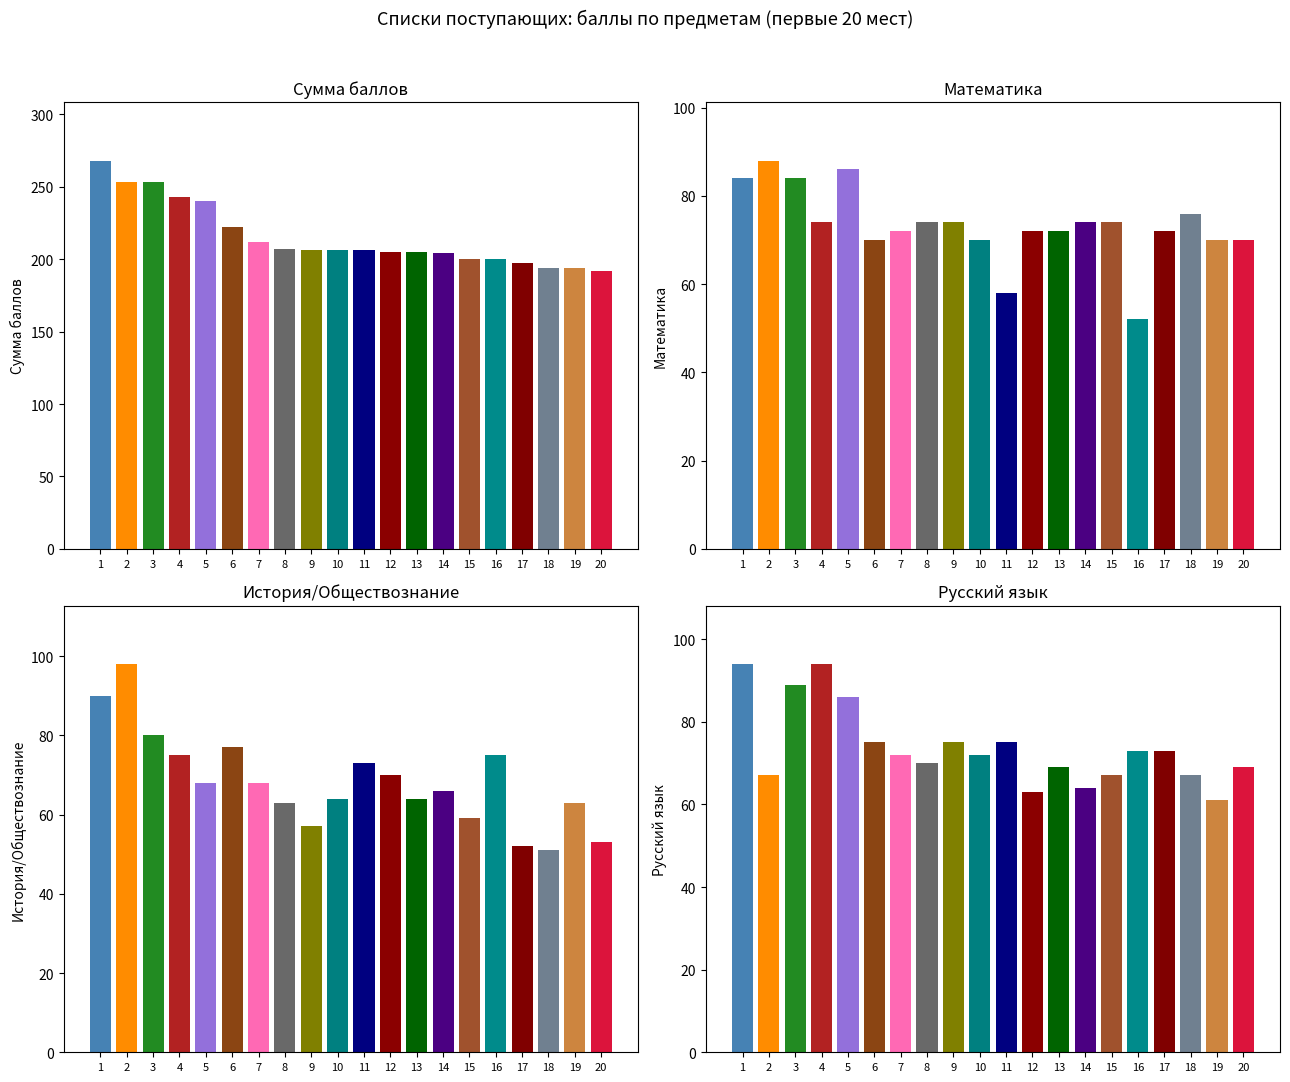

Which label corresponds to the largest value in the chart?

1